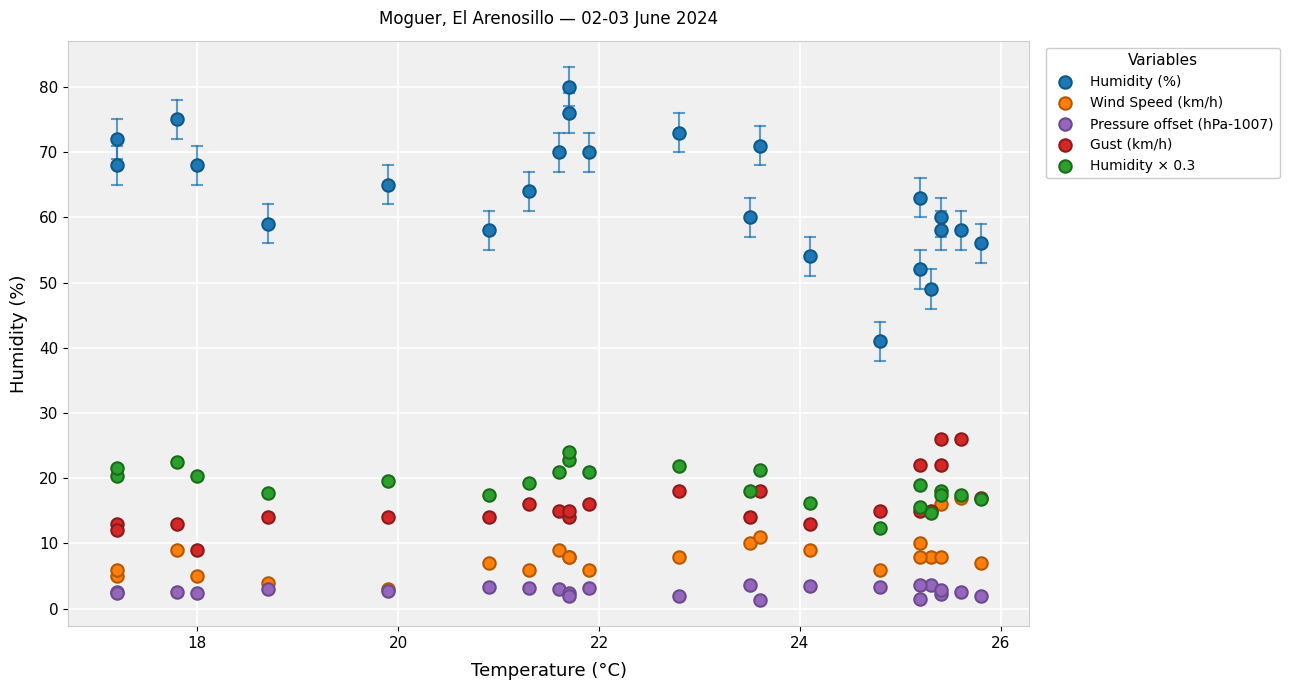

What are all the series names shown in the legend?

Humidity (%), Wind Speed (km/h), Pressure offset (hPa-1007), Gust (km/h), Humidity × 0.3